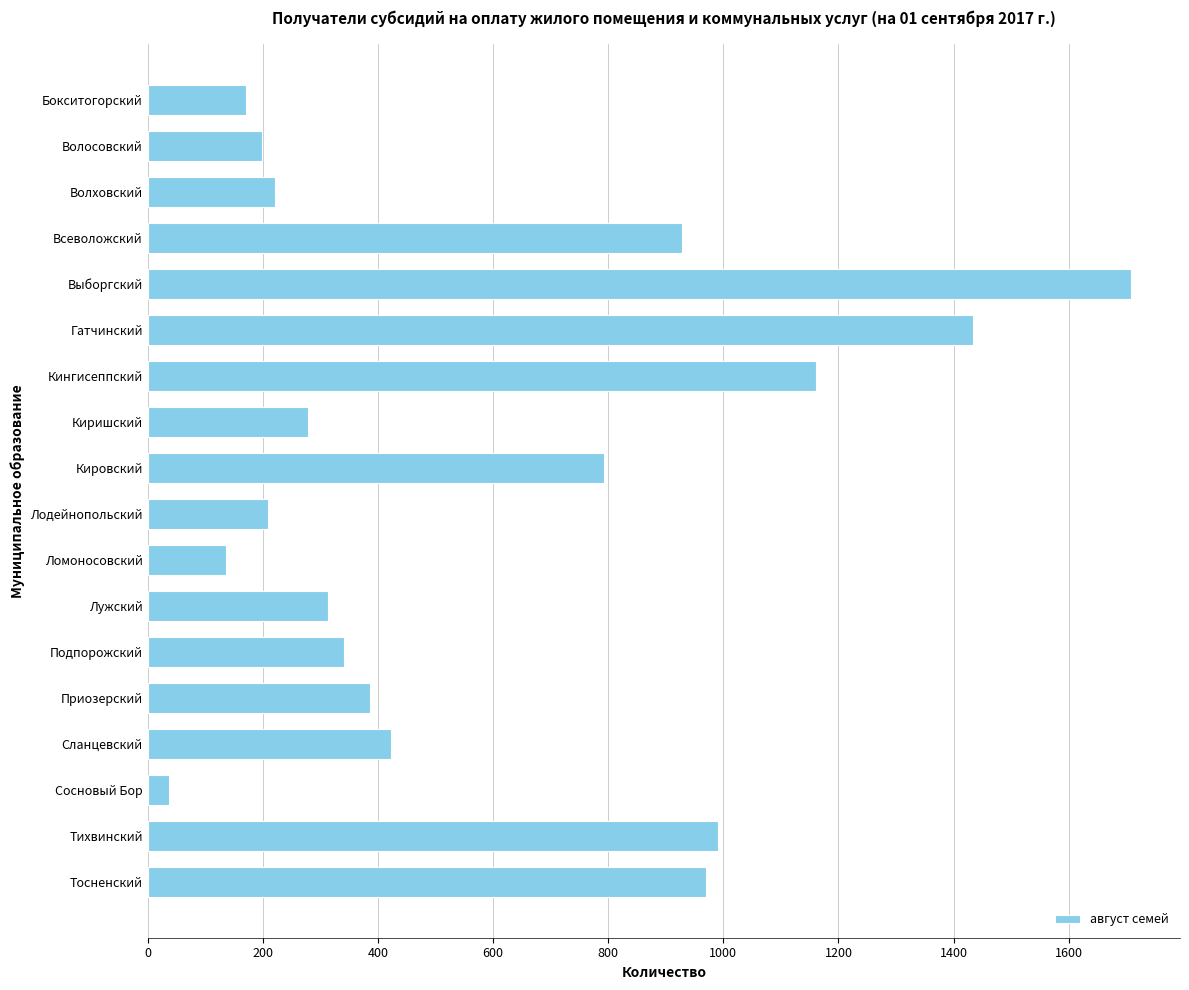

How many distinct data groups are displayed?

1